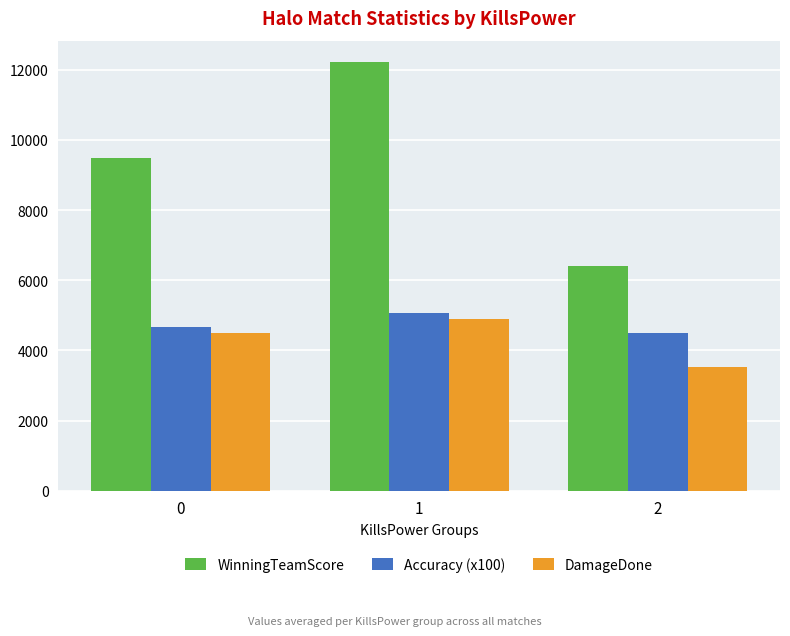

Count the WinningTeamScore values in the range 6400 to 12215.

3